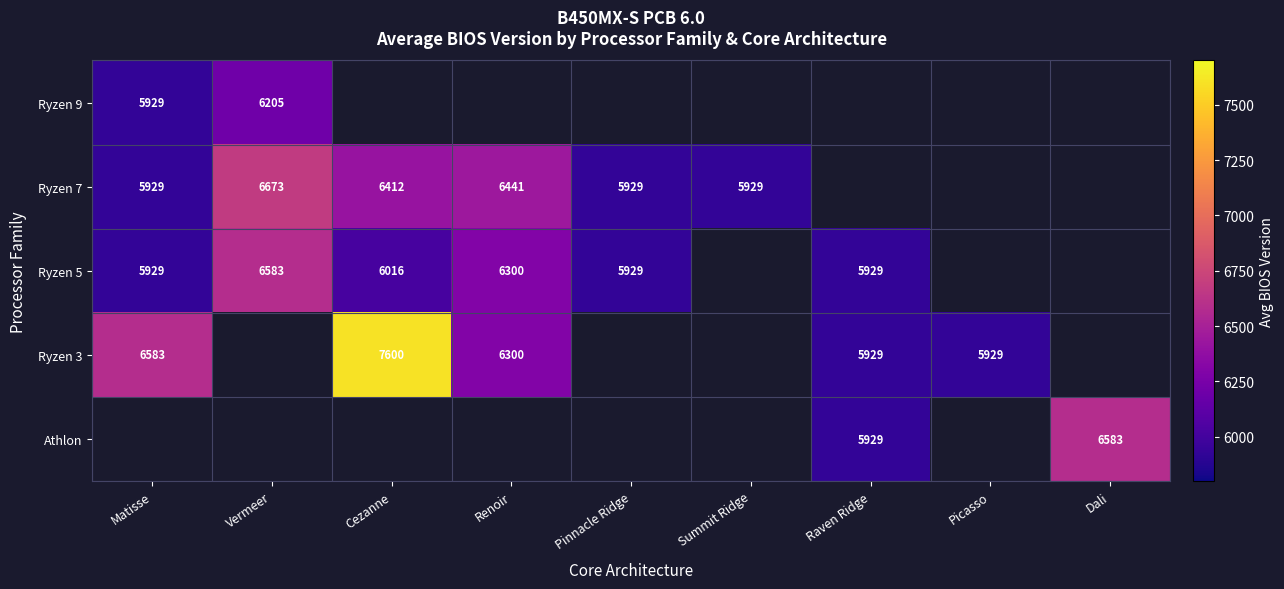

Is it true that Ryzen 7 equals 1661 at Matisse?

False